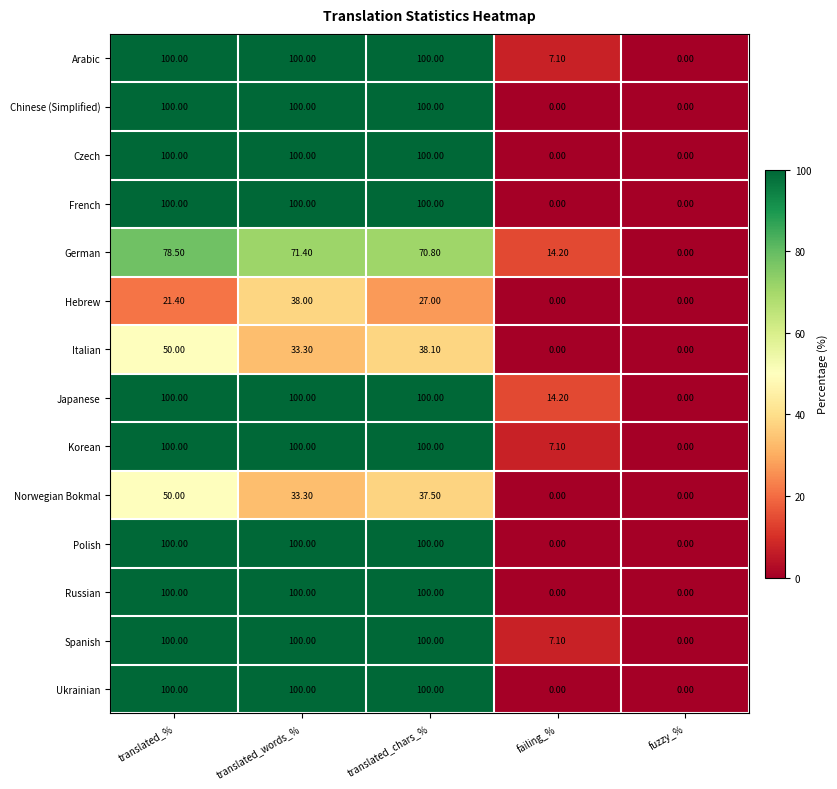

What is the sum of all Chinese (Simplified) values?

300.0